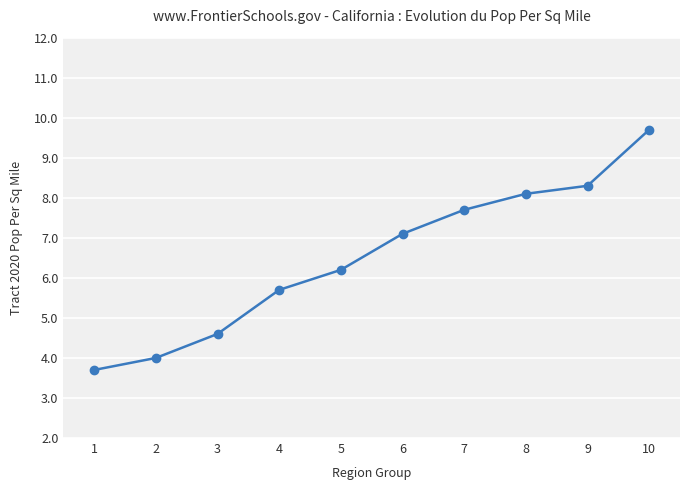

Rank the categories by value from highest to lowest.

10, 9, 8, 7, 6, 5, 4, 3, 2, 1